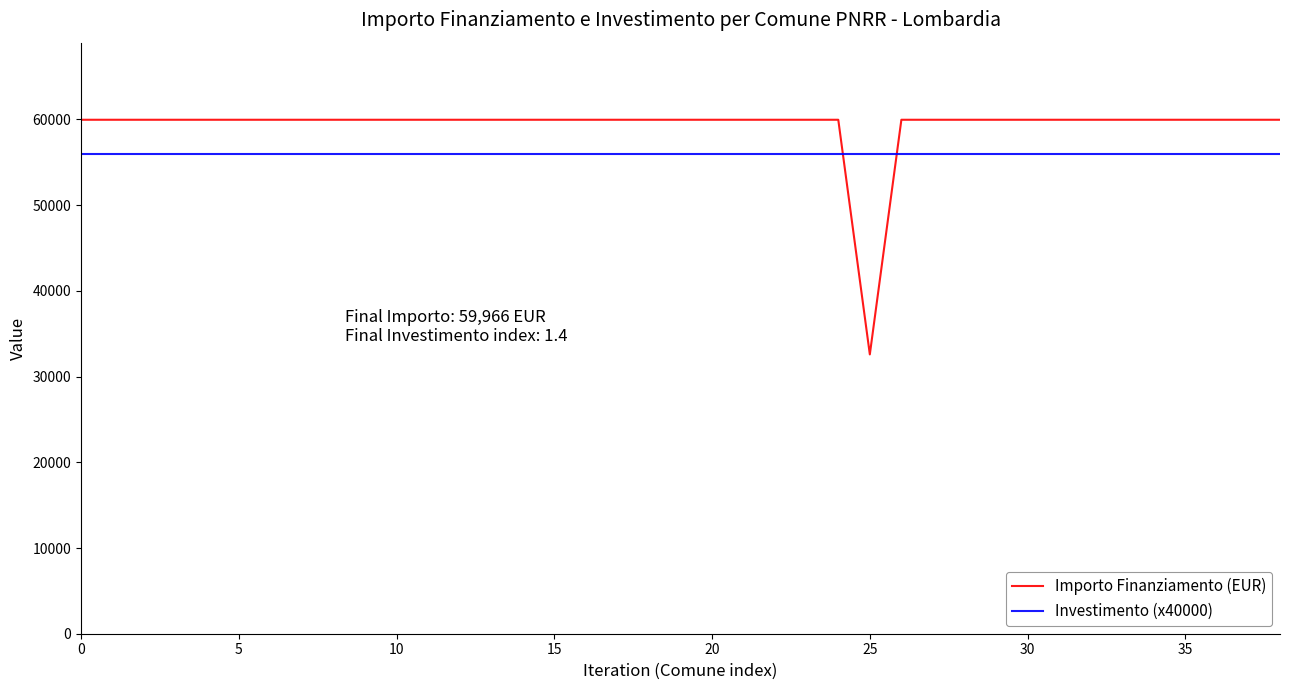

Rank the series by their average value, from highest to lowest.

Importo Finanziamento (EUR), Investimento (x40000)